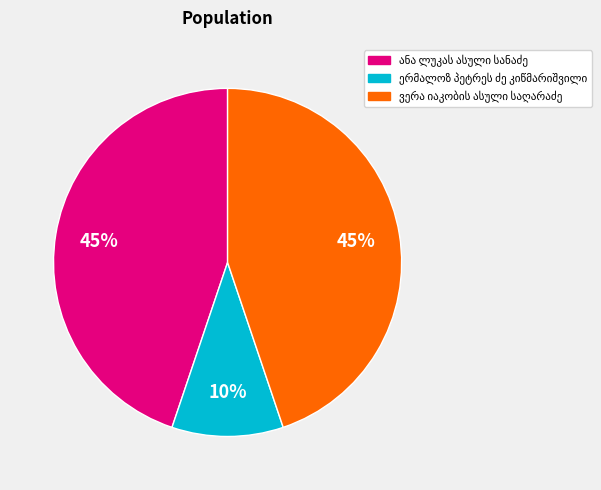

Is there a majority slice in this chart?

No